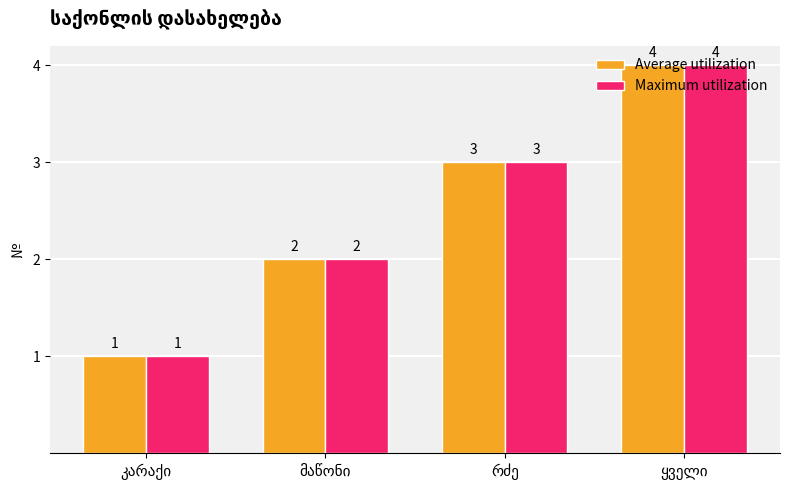

Count the Average utilization values in the range 2 to 4.

3